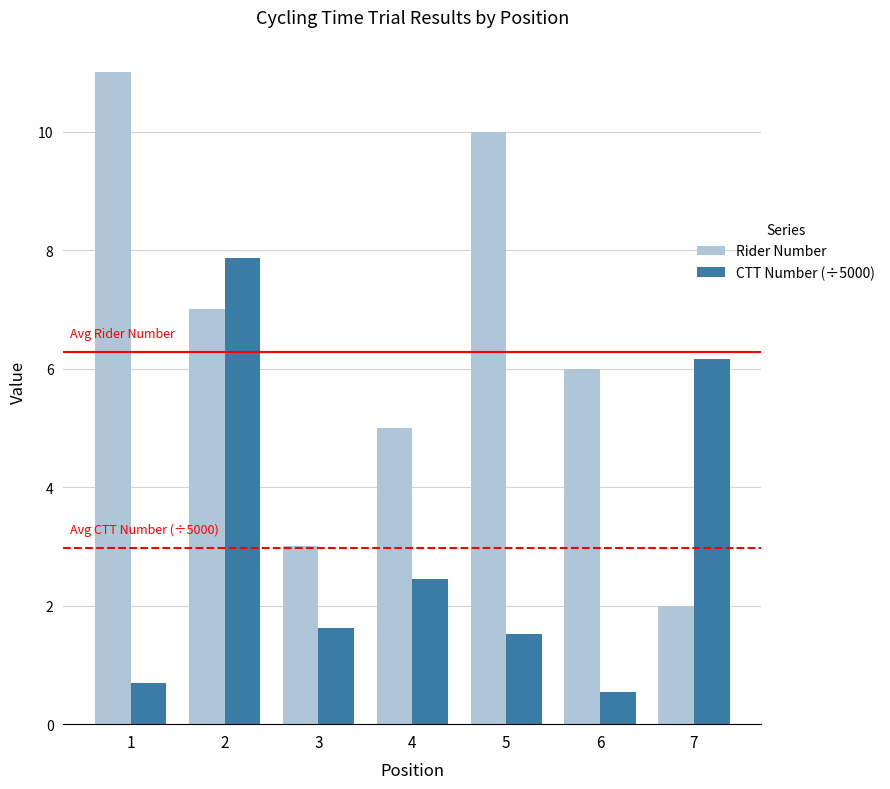

Reading right to left, list all the values displayed in this chart.

Rider Number: 7=2.0	6=6.0	5=10.0	4=5.0	3=3.0	2=7.0	1=11.0
CTT Number (÷5000): 7=6.2	6=0.5	5=1.5	4=2.4	3=1.6	2=7.9	1=0.7